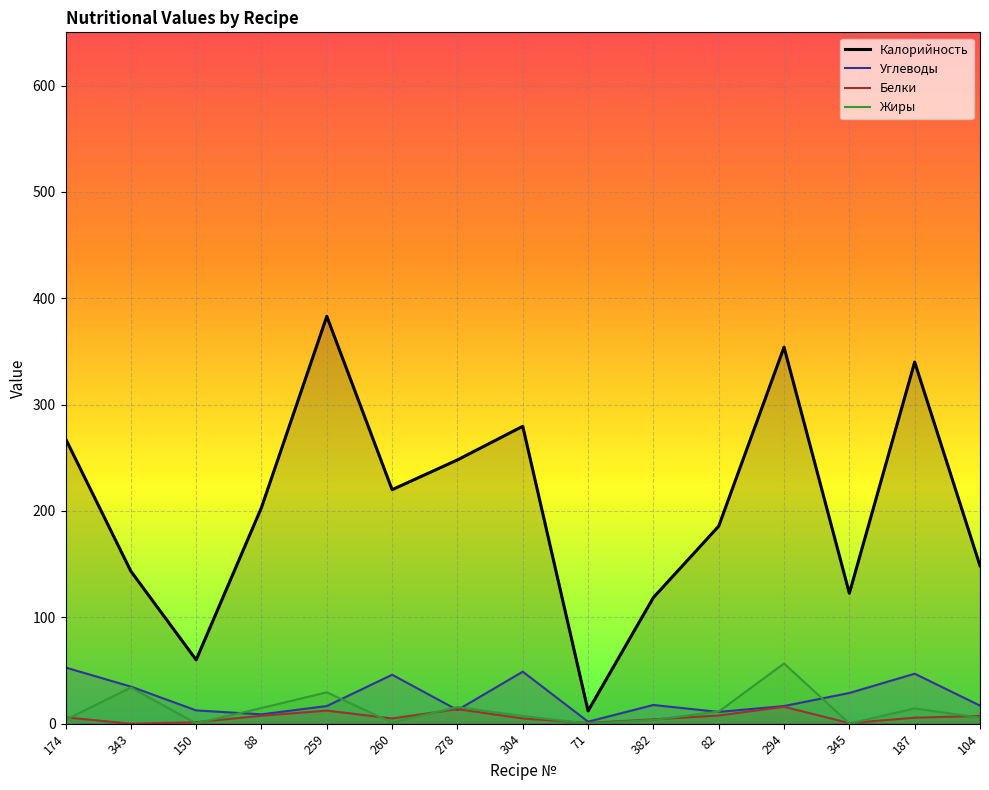

What is the value of the Жиры point at the 4th from the left?

14.7